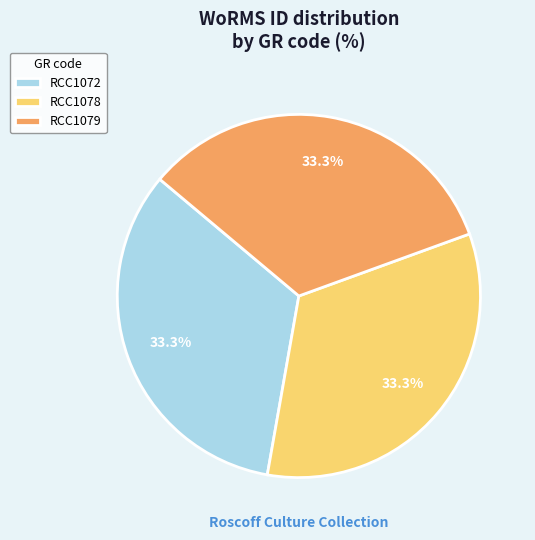

To the nearest percent, what is the combined percentage of RCC1078 and RCC1079?

67%